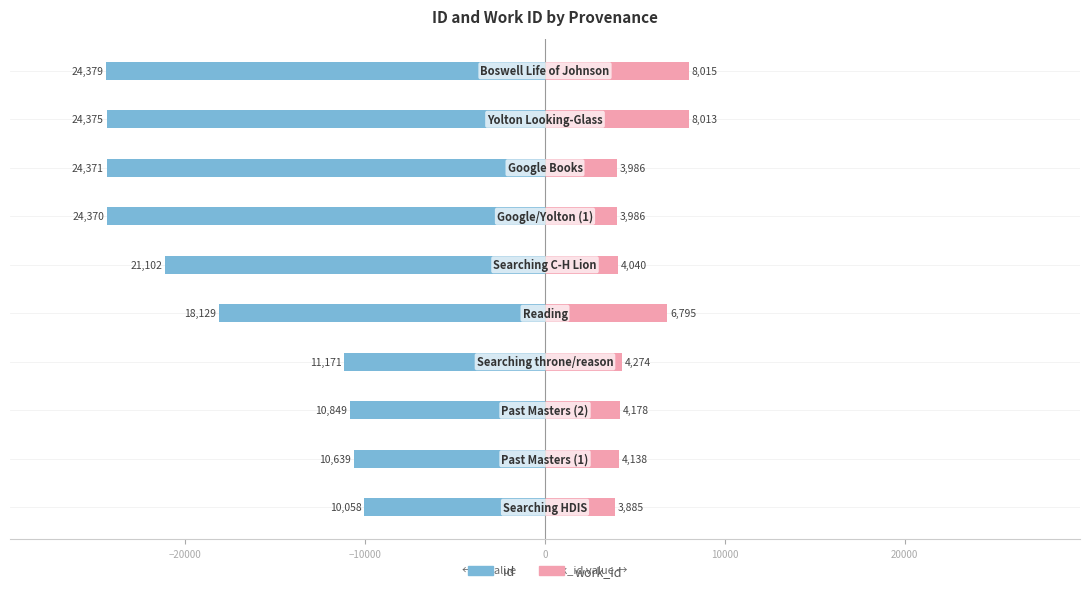

Which series has the largest range (max minus min)?

id